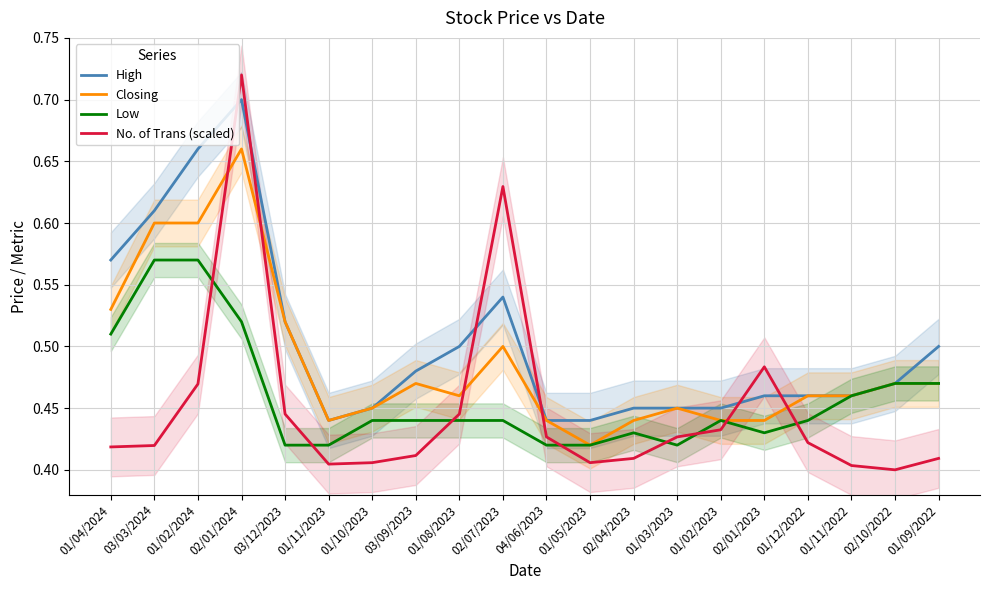

Which series ends up on top after the final intersection of Closing and No. of Trans (scaled)?

Closing